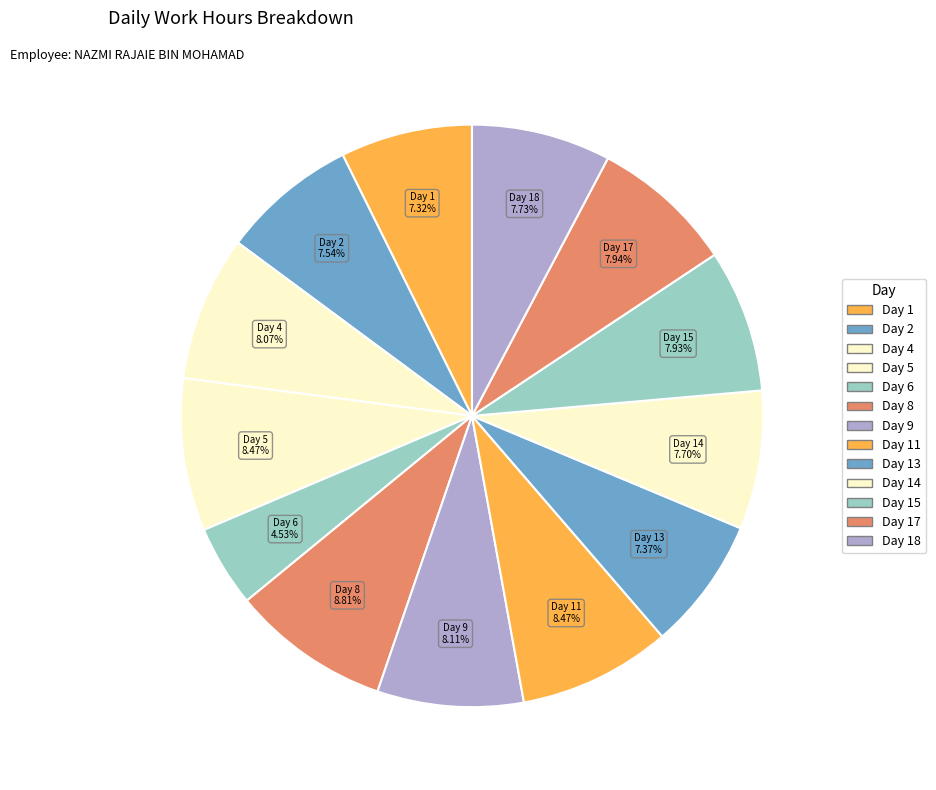

True or false: Day 5 accounts for 8% of the total.

True